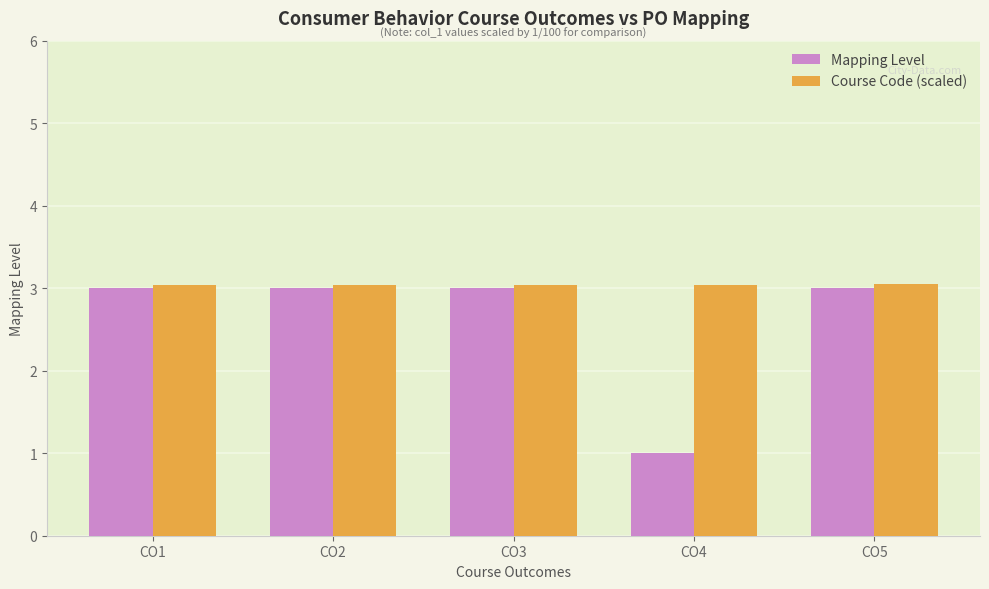

What is the sum of all Course Code (scaled) values?

15.2